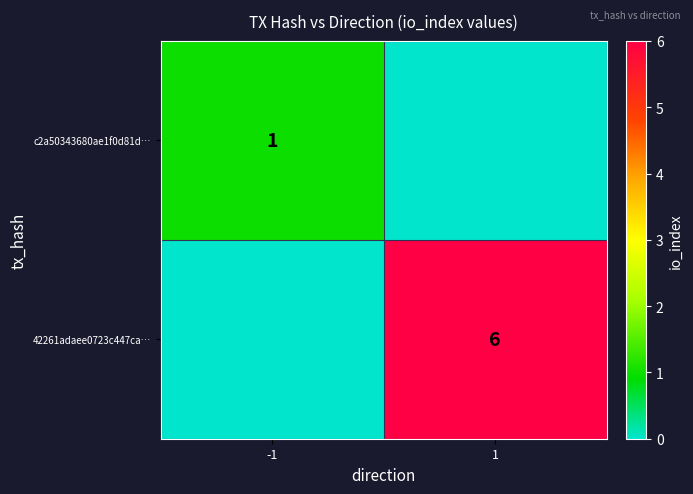

At which category does the chart reach its minimum across all series?

1